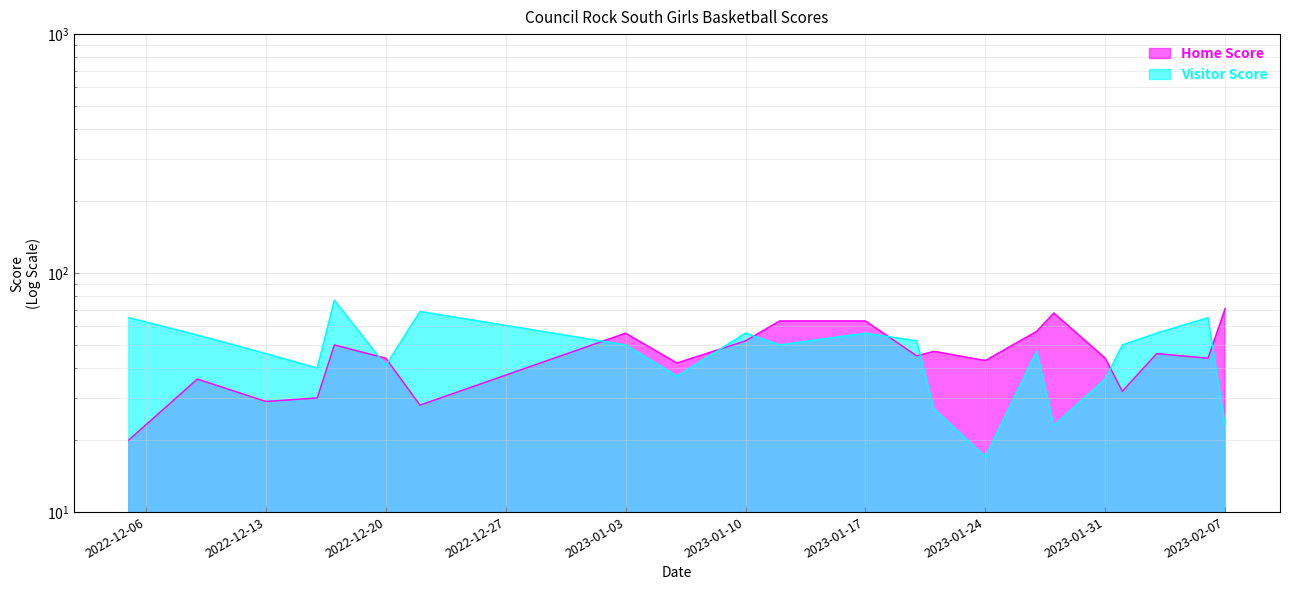

What is the label of the 22nd point from the left?

2023-02-07